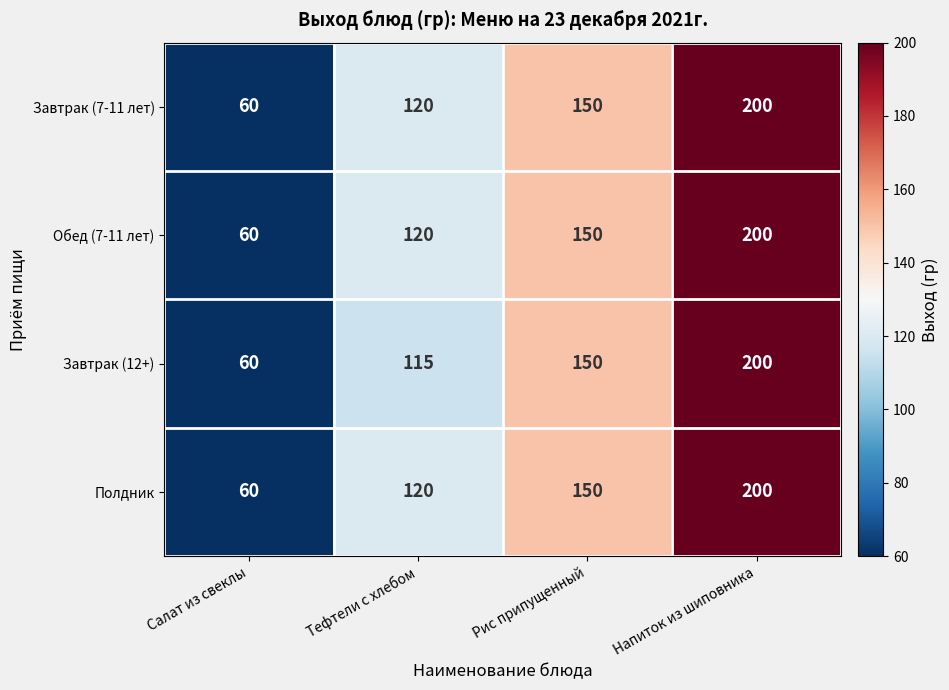

Which label corresponds to the largest value in the chart?

Напиток из шиповника